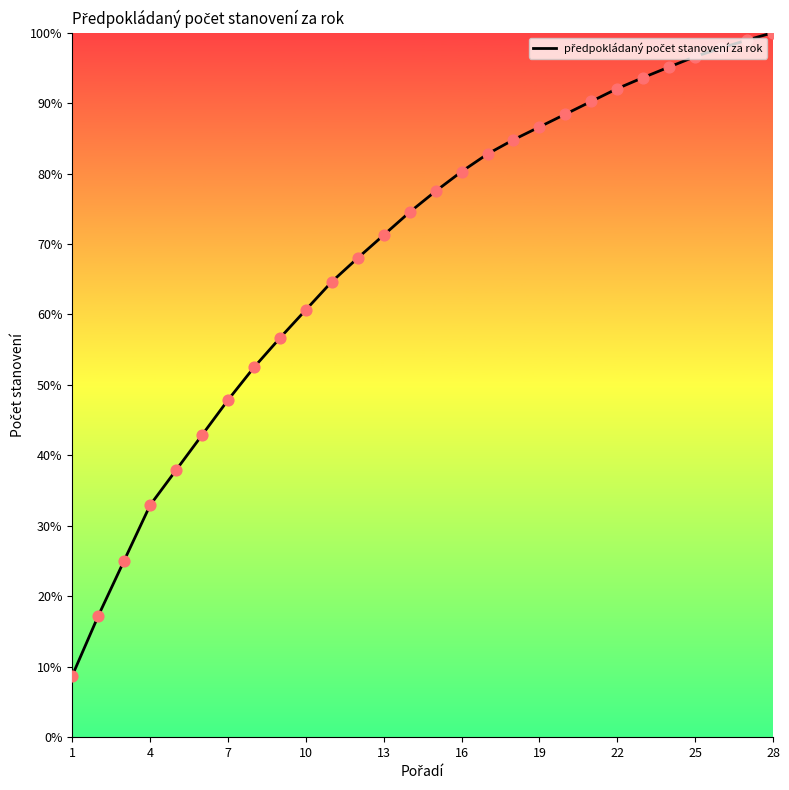

What is the smallest value displayed?

8.7